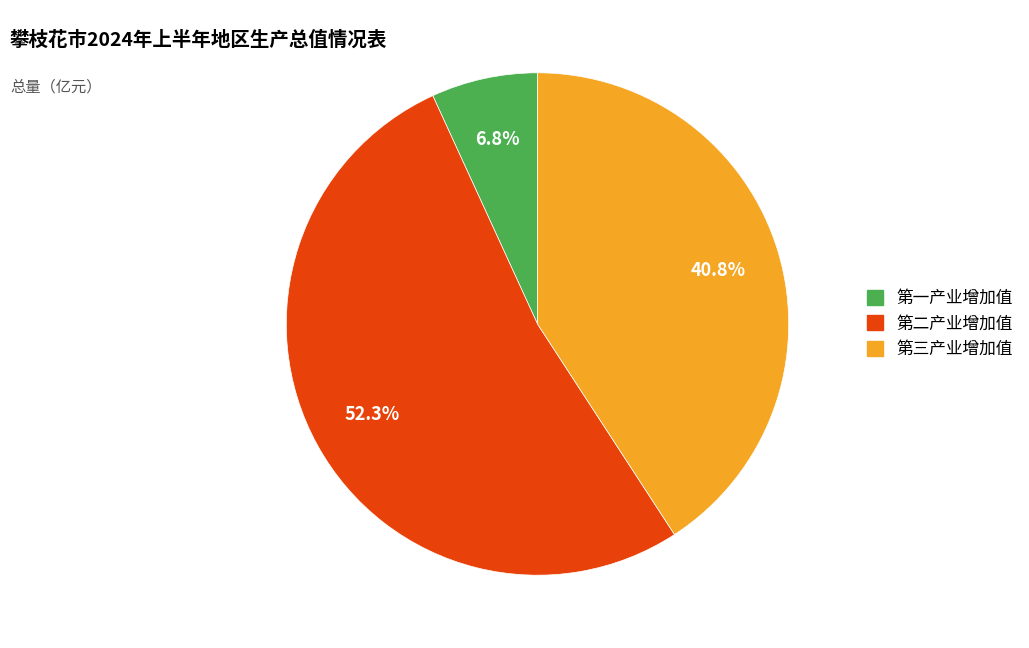

Which category accounts for the majority?

第二产业增加值